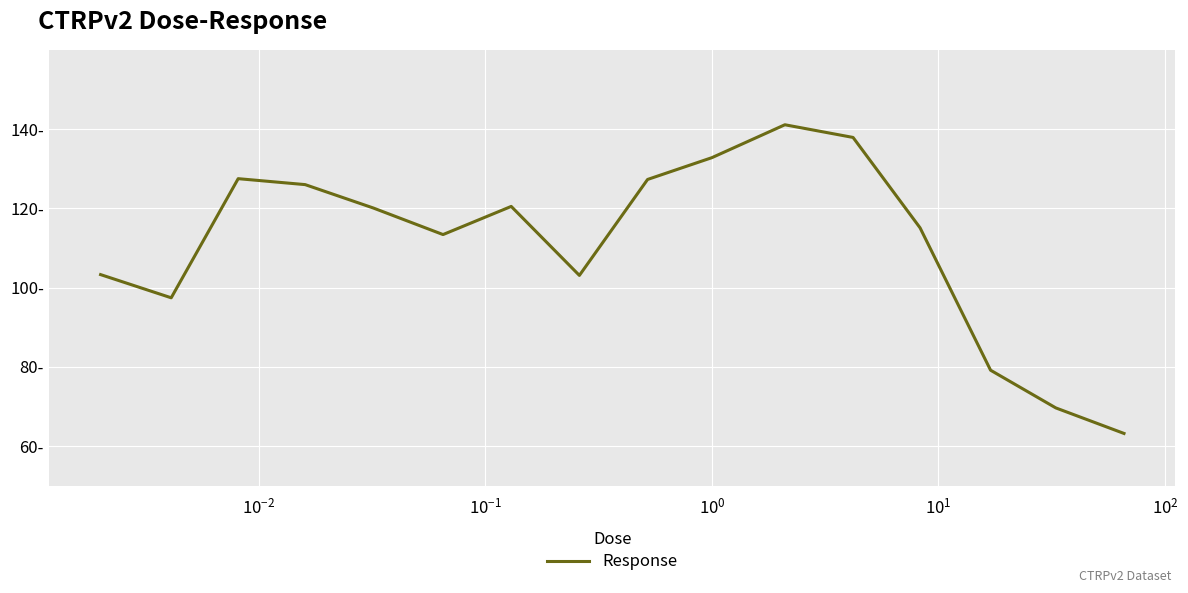

How many points are lower than both their immediate neighbors (excluding endpoints)?

3